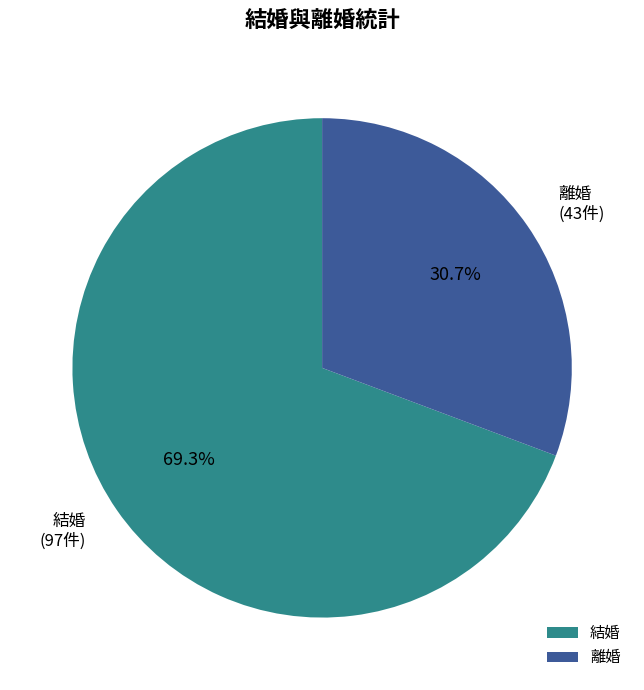

Which slice is the smallest?

離婚